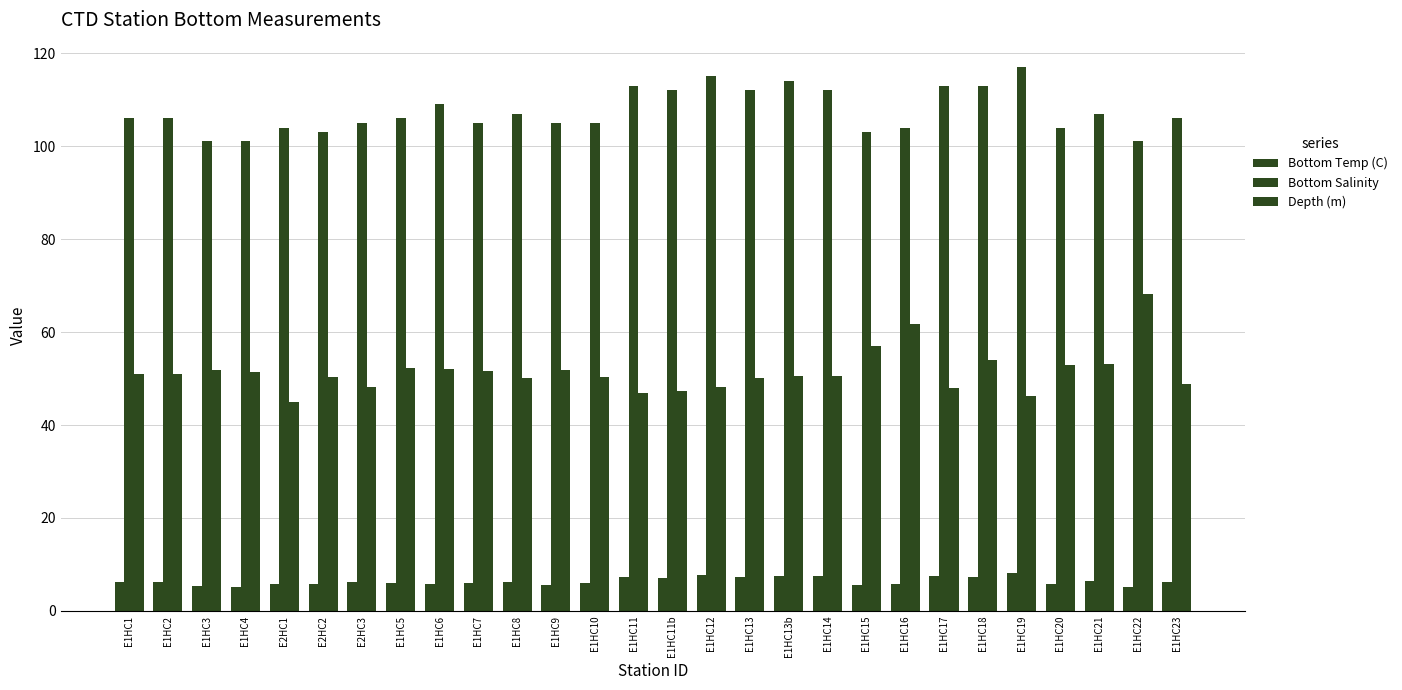

True or false: Depth (m) has a value of 10.3 at E1HC2.

False